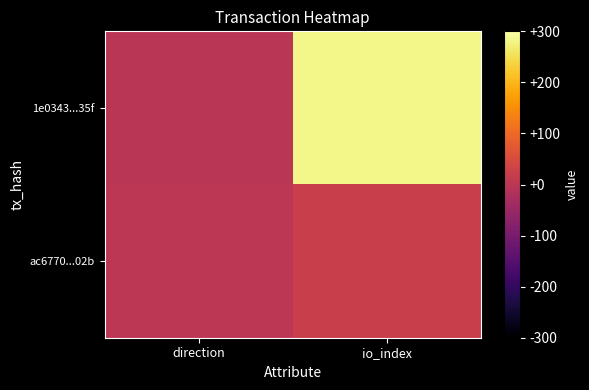

Reading right to left, extract all data points from this chart.

1e0343...35f: io_index=282	direction=-1
ac6770...02b: io_index=23	direction=1